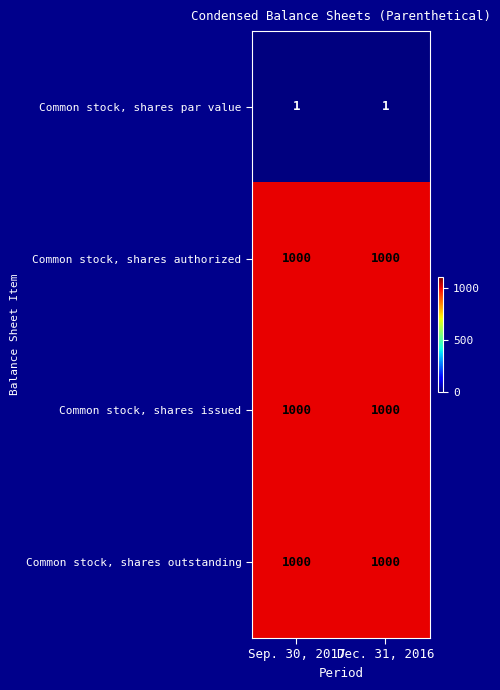

Is it true that Common stock, shares issued equals 1000 at Dec. 31, 2016?

True